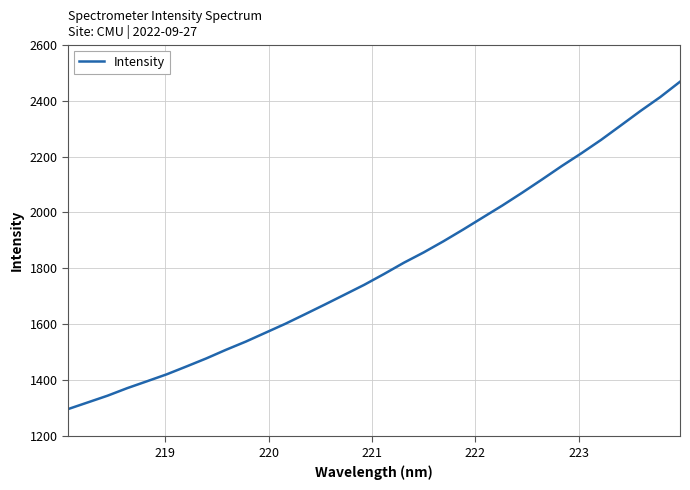

What is the difference between the maximum and minimum values?

1169.6